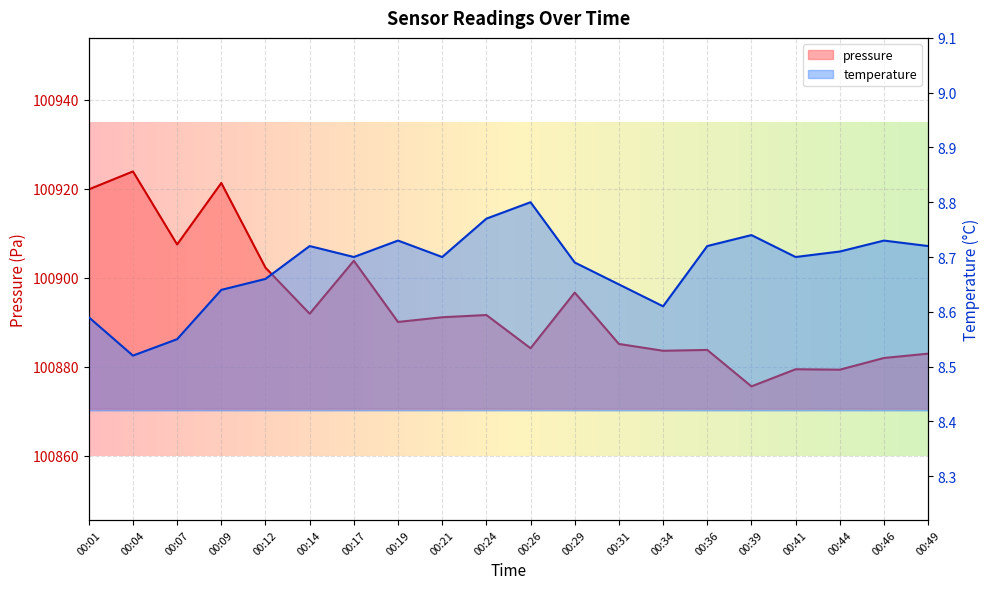

At which category does pressure reach its first local peak?

00:04